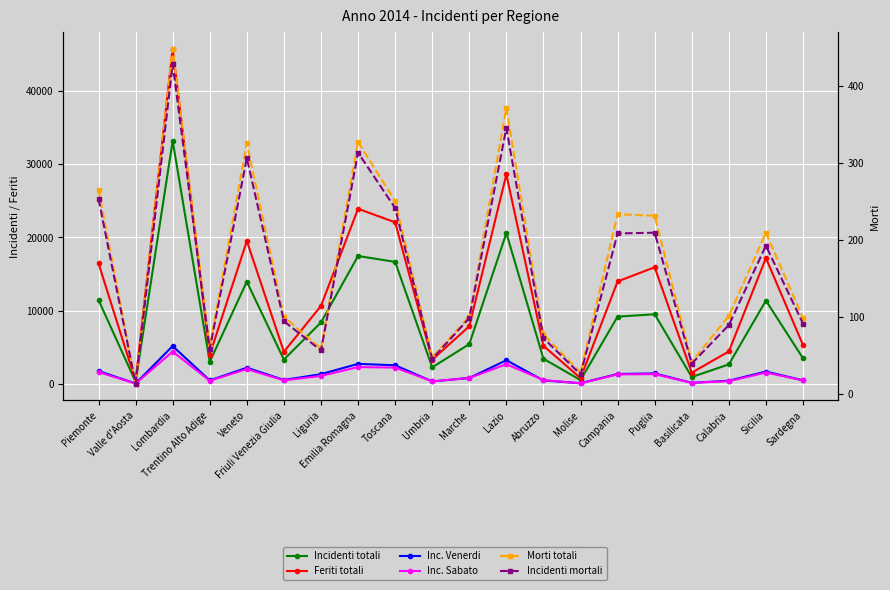

What is the average value of the Morti totali series?

169